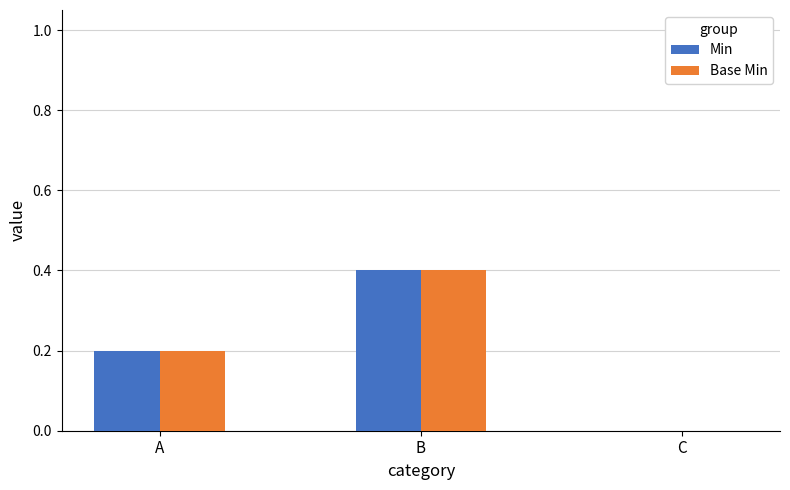

How many groups of bars are there?

3